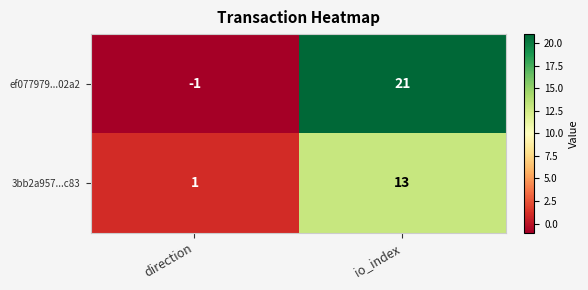

Reading left to right, list all the values displayed in this chart.

ef077979...02a2: -1	21
3bb2a957...c83: 1	13